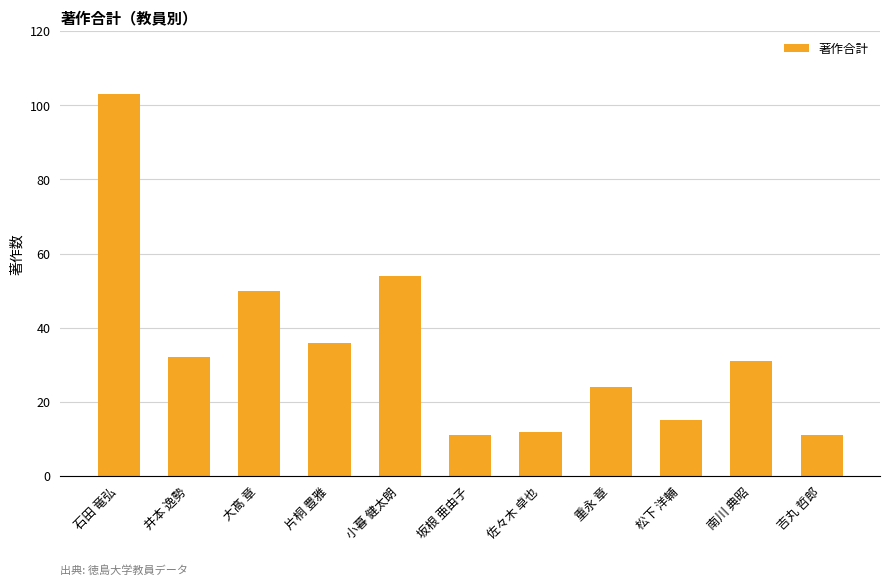

The value at 大髙 章 is 74. True or false?

False